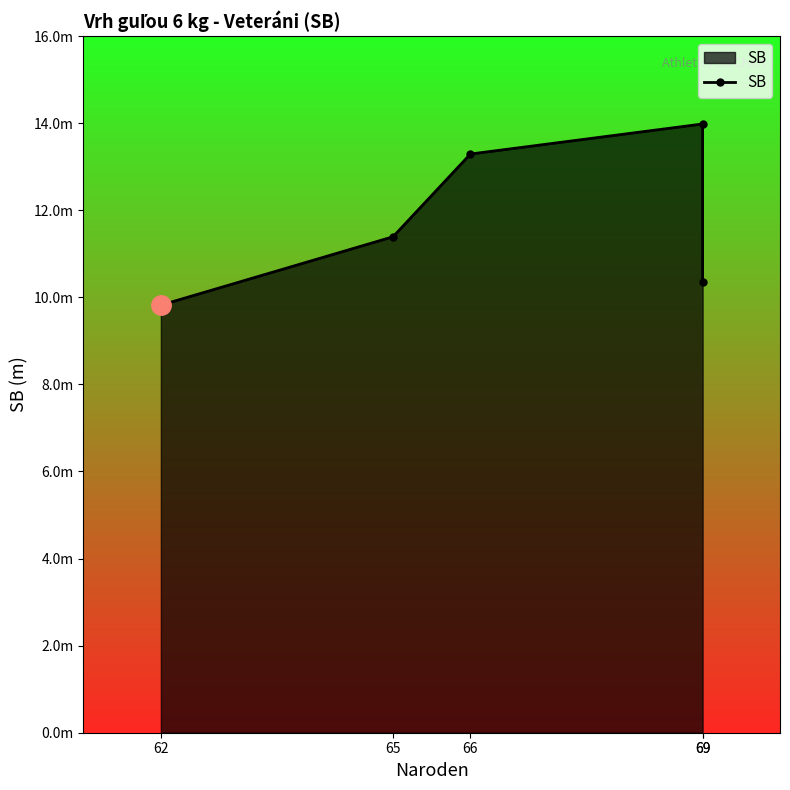

How many data points does each series have?

5